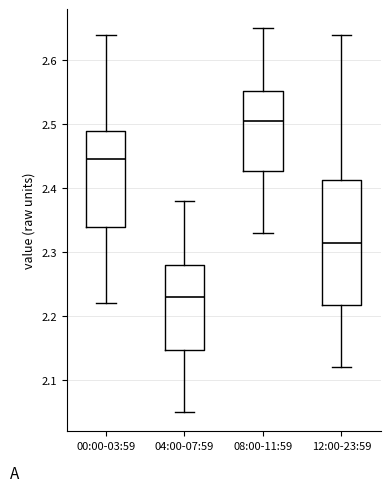

Reading left to right, transcribe this box plot: for each box, give where its median line is, the range the box spans, and where its two whiskers end, as read against the y-axis. The values are not printed on the chart, so give them approximately, as read against the axis.

00:00-03:59: median 2.45, box 2.34 to 2.49, whiskers 2.22 to 2.64
04:00-07:59: median 2.23, box 2.15 to 2.28, whiskers 2.05 to 2.38
08:00-11:59: median 2.51, box 2.43 to 2.55, whiskers 2.33 to 2.65
12:00-23:59: median 2.32, box 2.22 to 2.41, whiskers 2.12 to 2.64